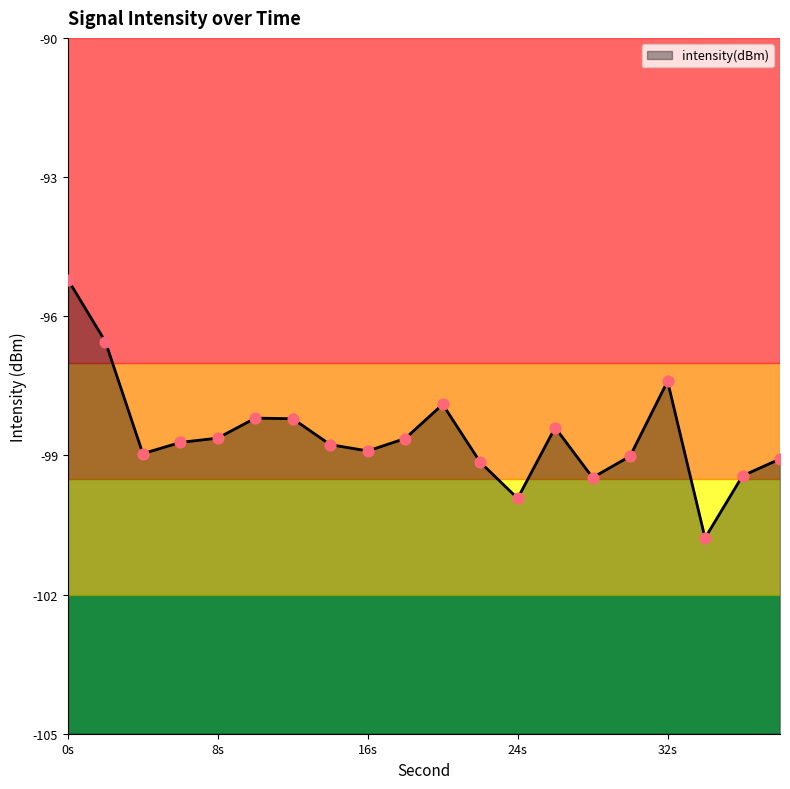

Which has a higher value, 36 or 30?

30